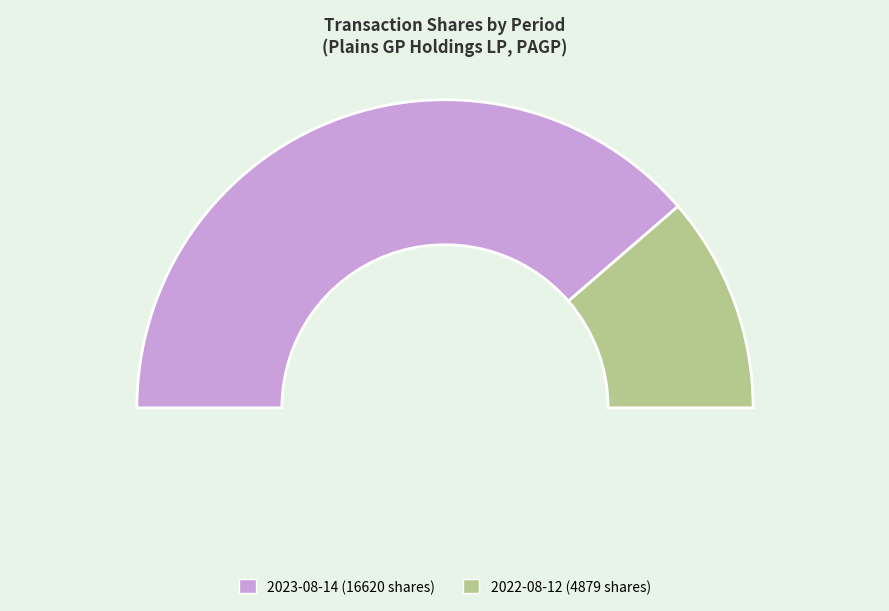

To the nearest percent, what percentage of the pie is 2023-08-14 (16620 shares)?

77%